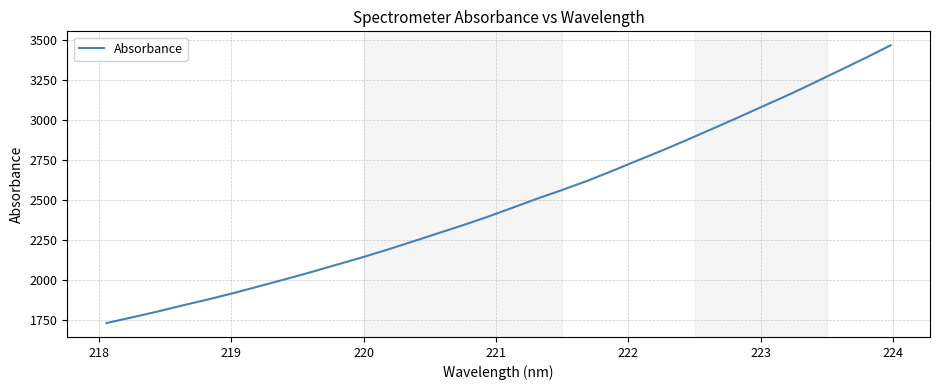

What is the greatest value displayed?

3468.5